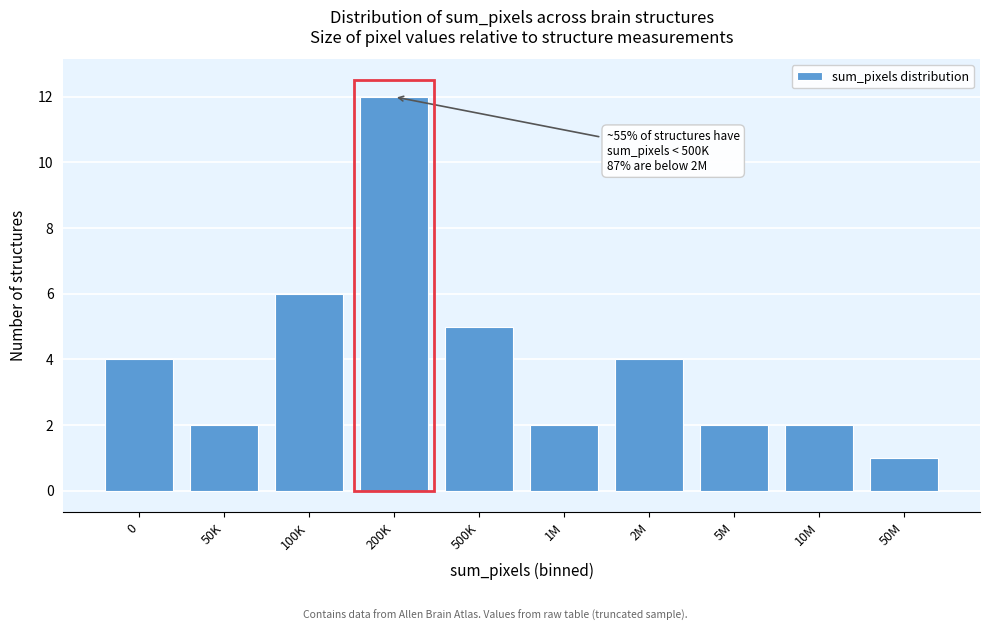

Reading left to right, what are all the values shown in this chart?

4	2	6	12	5	2	4	2	2	1